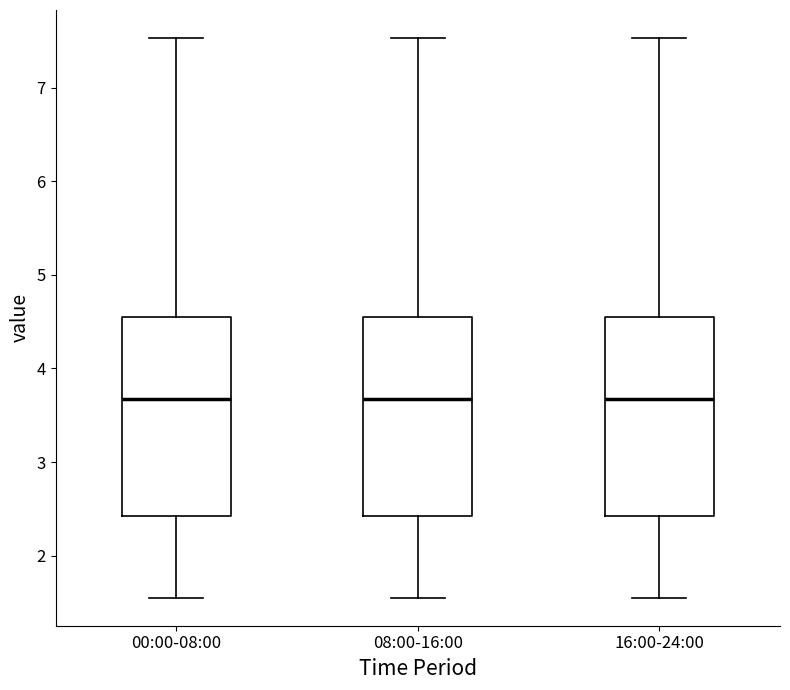

Where is the lower edge of the box for 00:00-08:00 on the y-axis? The values are not printed on the chart, so give them approximately, as read against the axis.

2.4